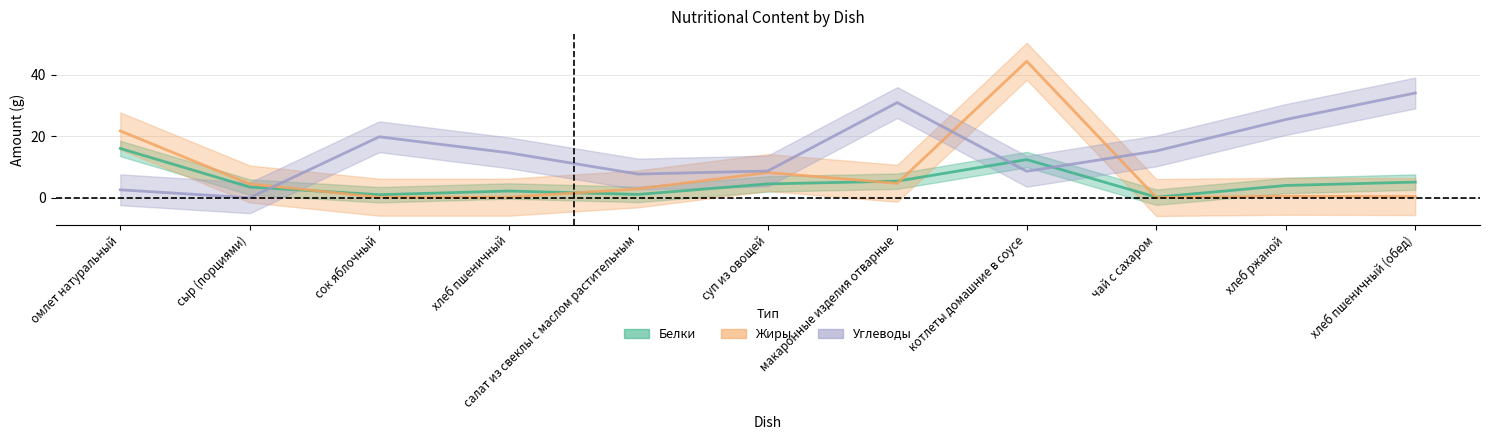

What is the approximate value of Белки at суп из овощей?

4.5